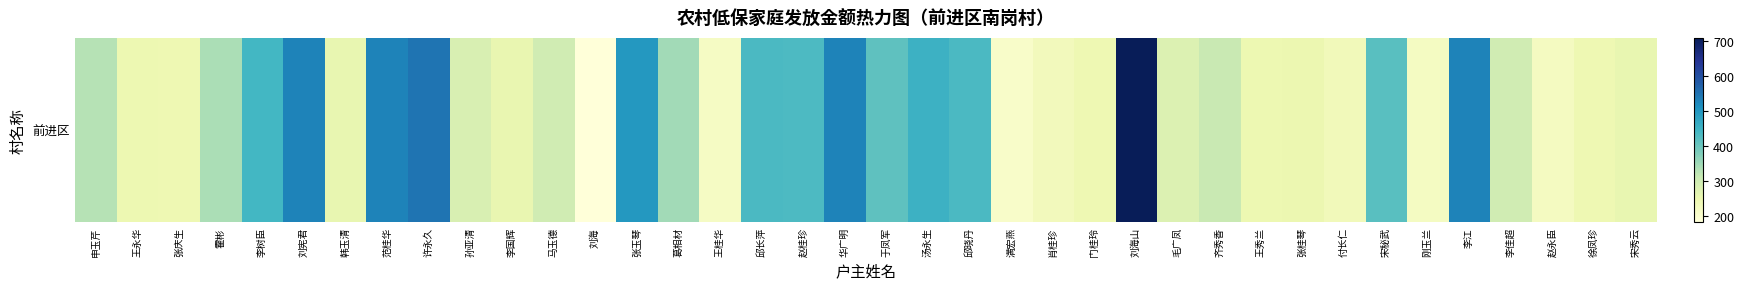

Count the number of data series in this chart.

1